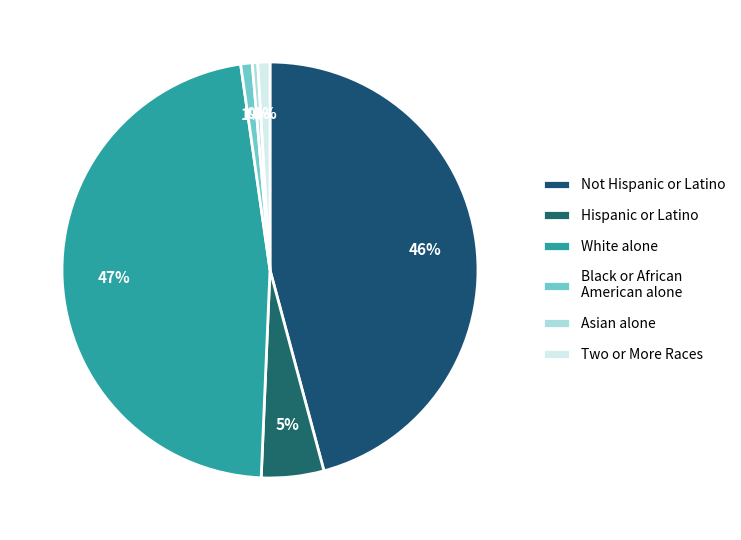

The Hispanic or Latino slice represents 14% of the pie. True or false?

False